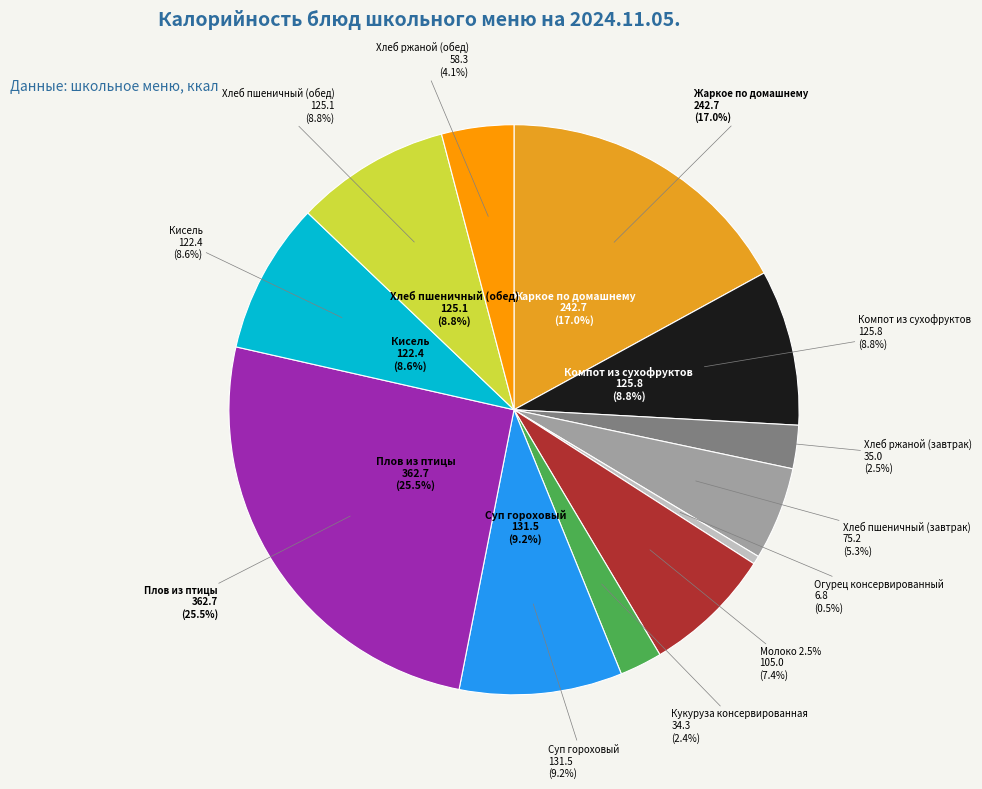

What is the change in value from Жаркое по домашнему to Хлеб ржаной (обед)?

-184.4